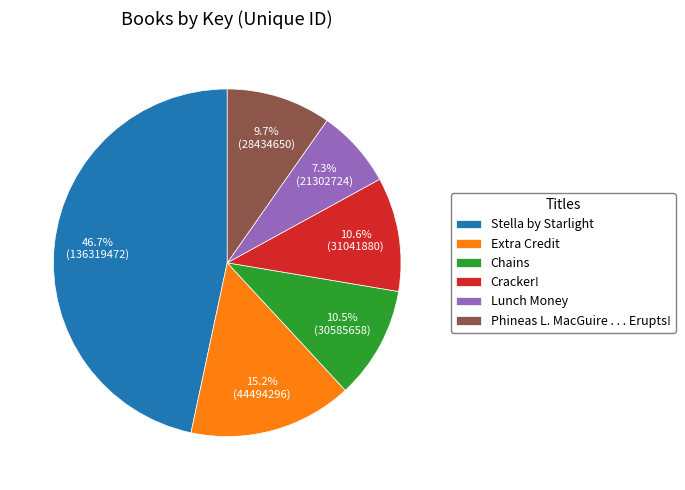

Is it true that Lunch Money is 1% of the pie?

False